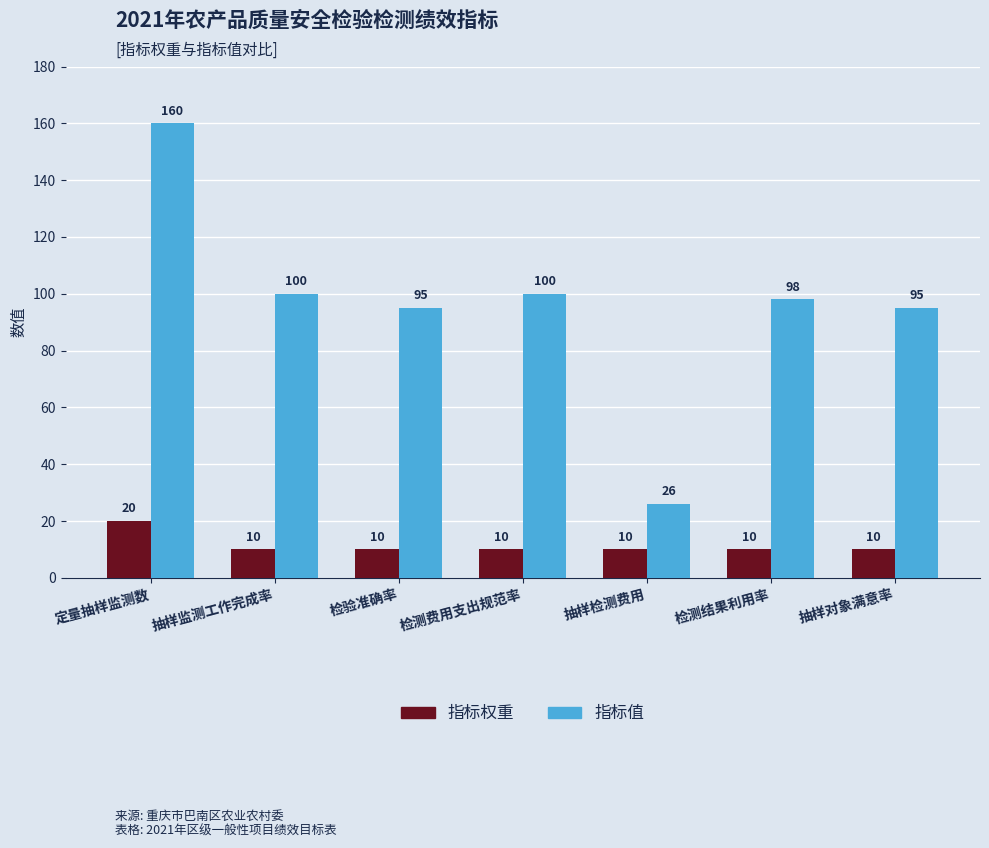

What is the sum of the 指标权重 values at 检验准确率 and 检测结果利用率?

20